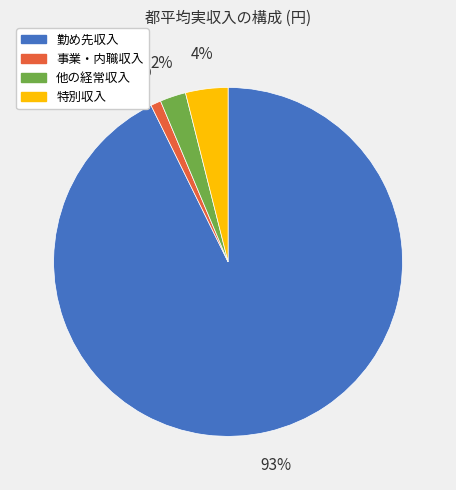

Which slice represents more than half of the pie?

勤め先収入